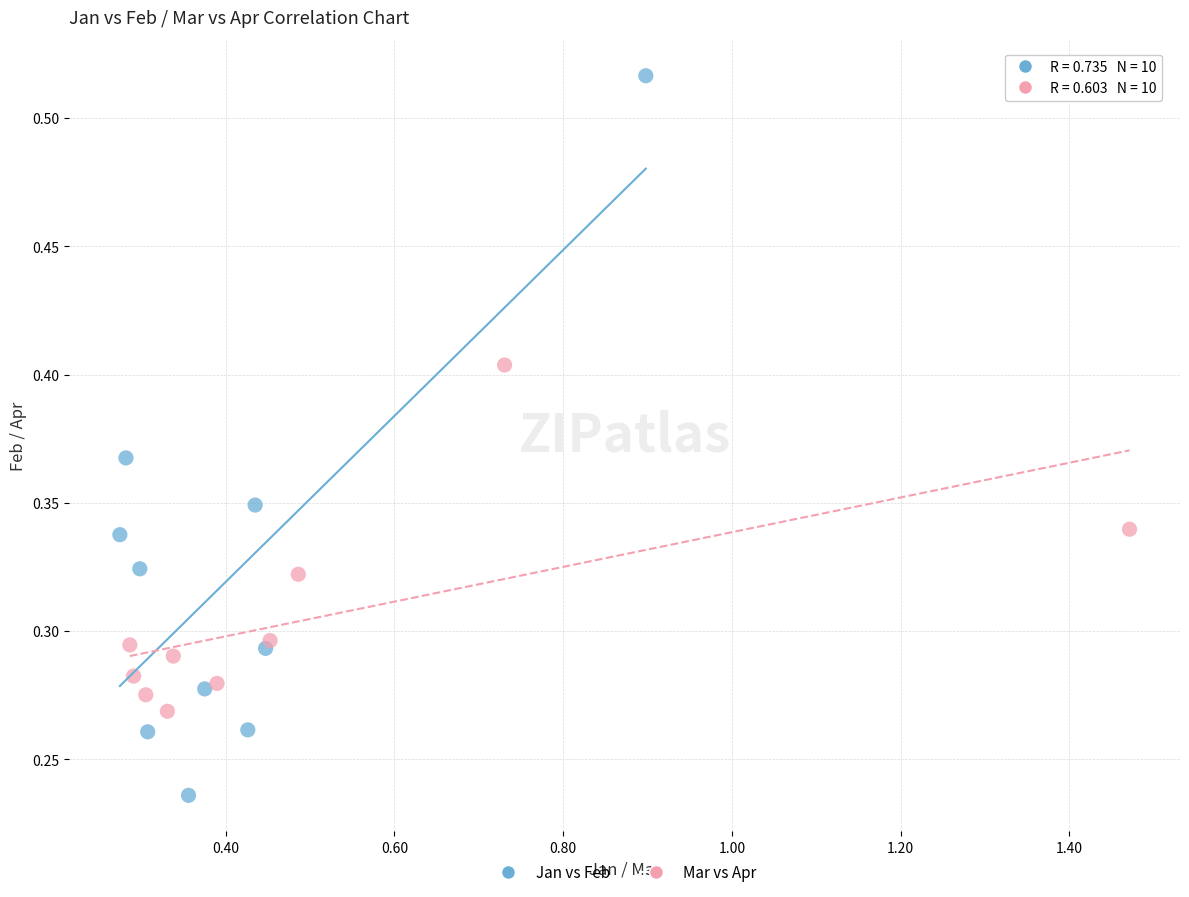

Which series has the widest spread of Y values?

Jan vs Feb